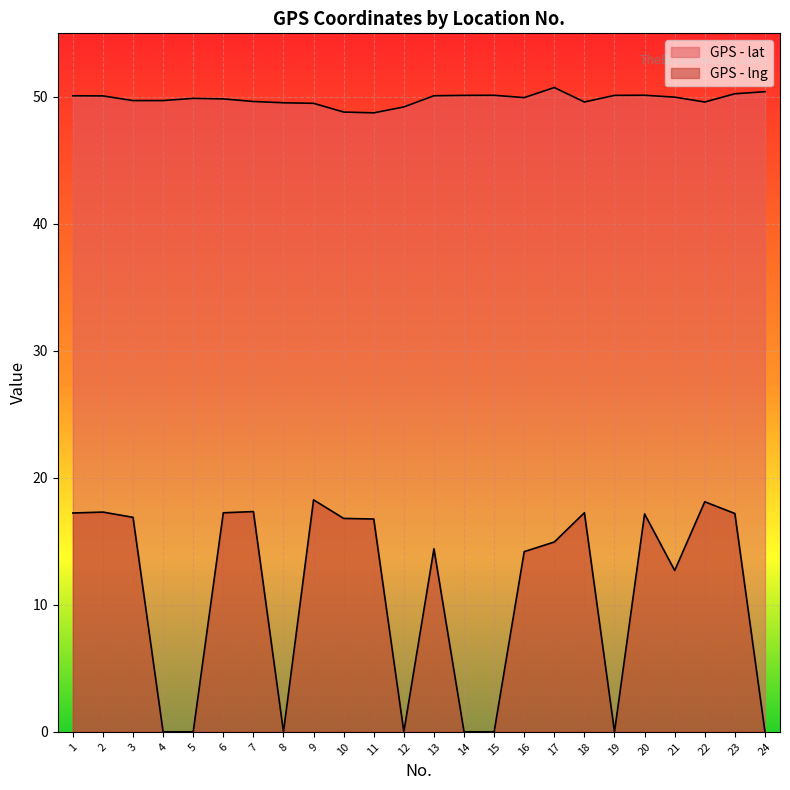

List the labels in order of GPS - lat value, smallest first.

11, 10, 12, 9, 8, 22, 18, 7, 3, 4, 6, 5, 16, 21, 2, 1, 13, 14, 19, 15, 20, 23, 24, 17